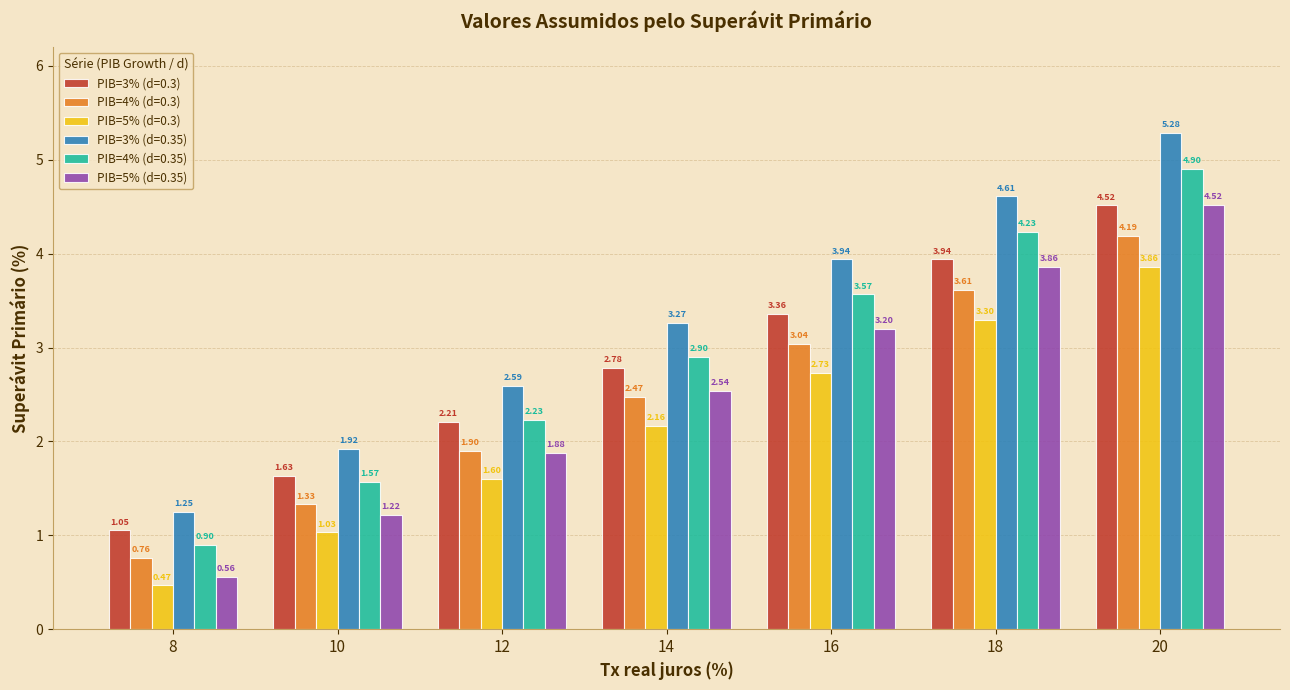

What is the value of the PIB=5% (d=0.3) bar at the 6th from the left?

3.3